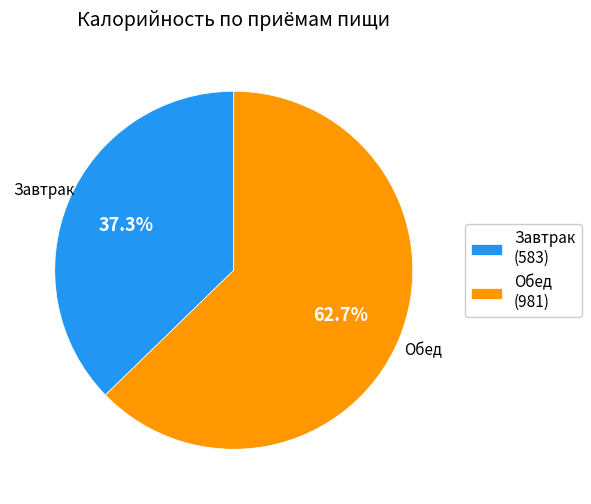

How much of the chart is everything except Обед?

37.3%